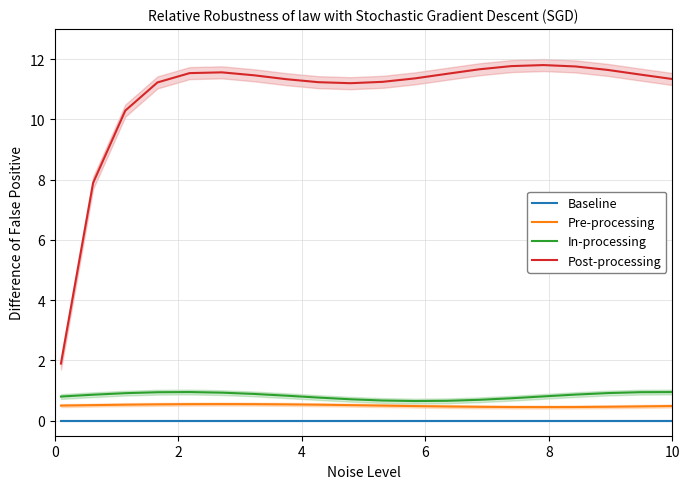

What is the highest value of the Post-processing series?

11.8